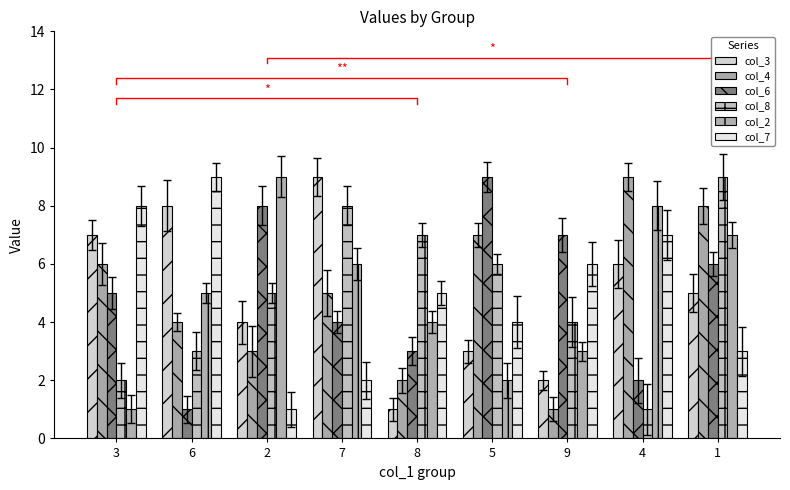

What is the minimum value shown in the chart?

1